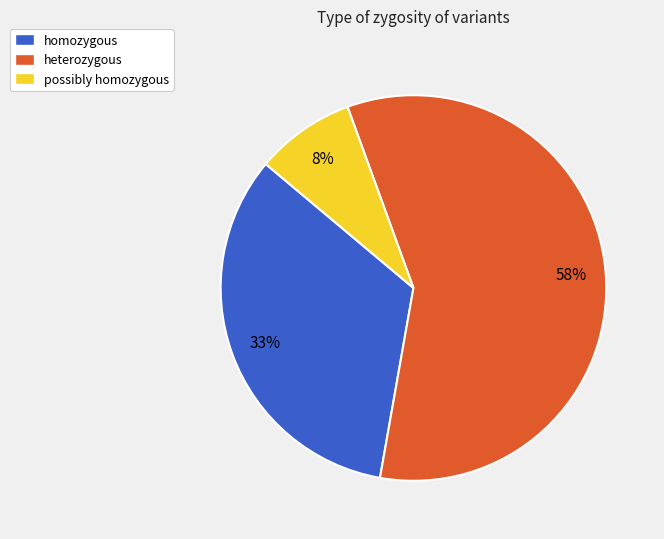

What percentage is the homozygous slice, to the nearest percent?

33%